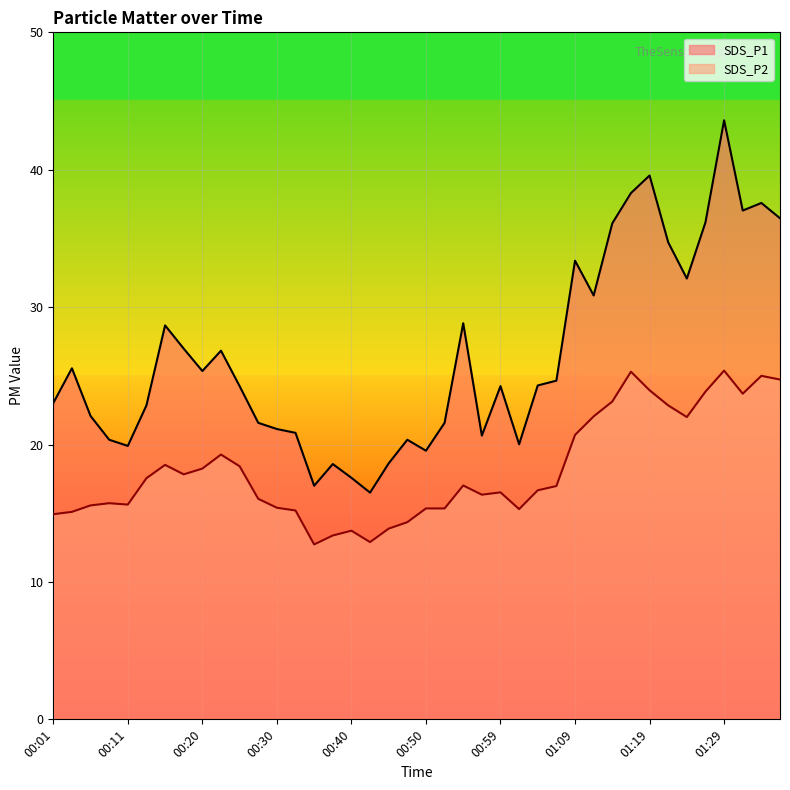

Which has a higher value, 01:21 or 01:02?

01:21